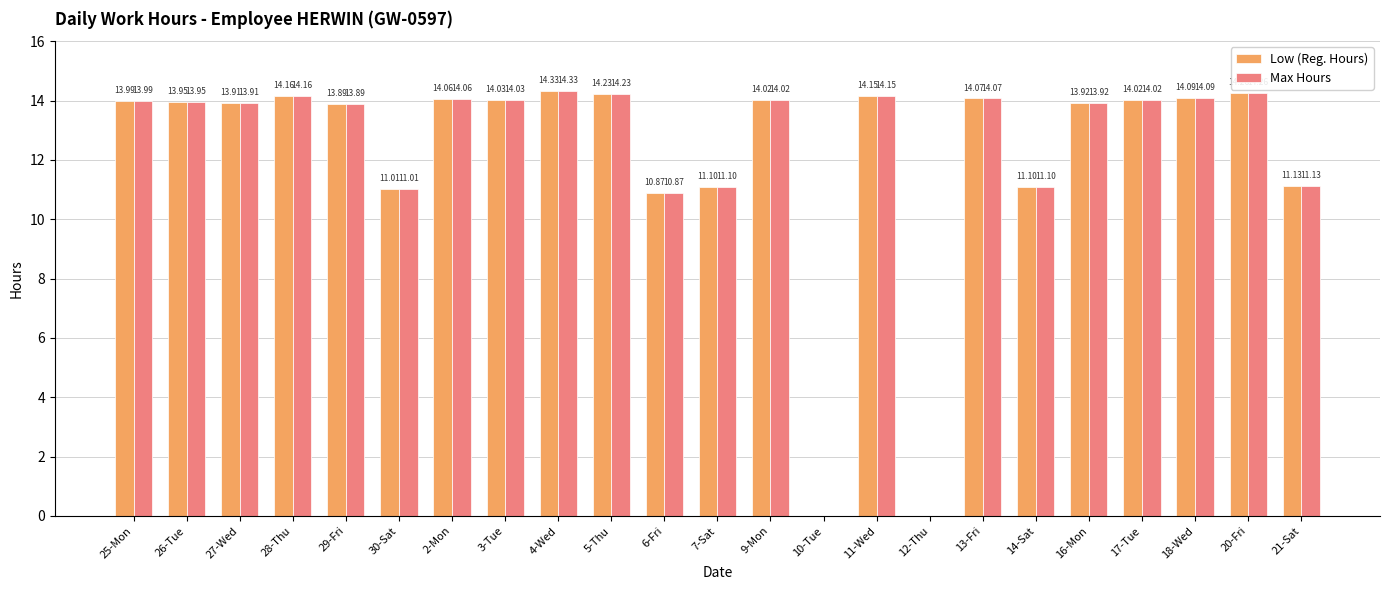

How many values in Max Hours are above zero?

21